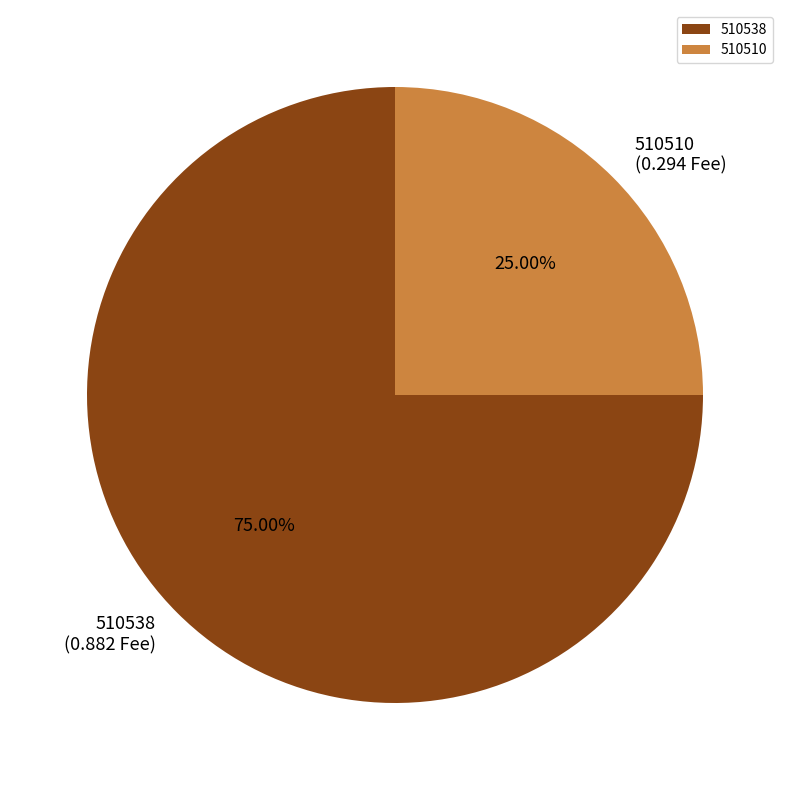

The 510510 slice represents 39% of the pie. True or false?

False